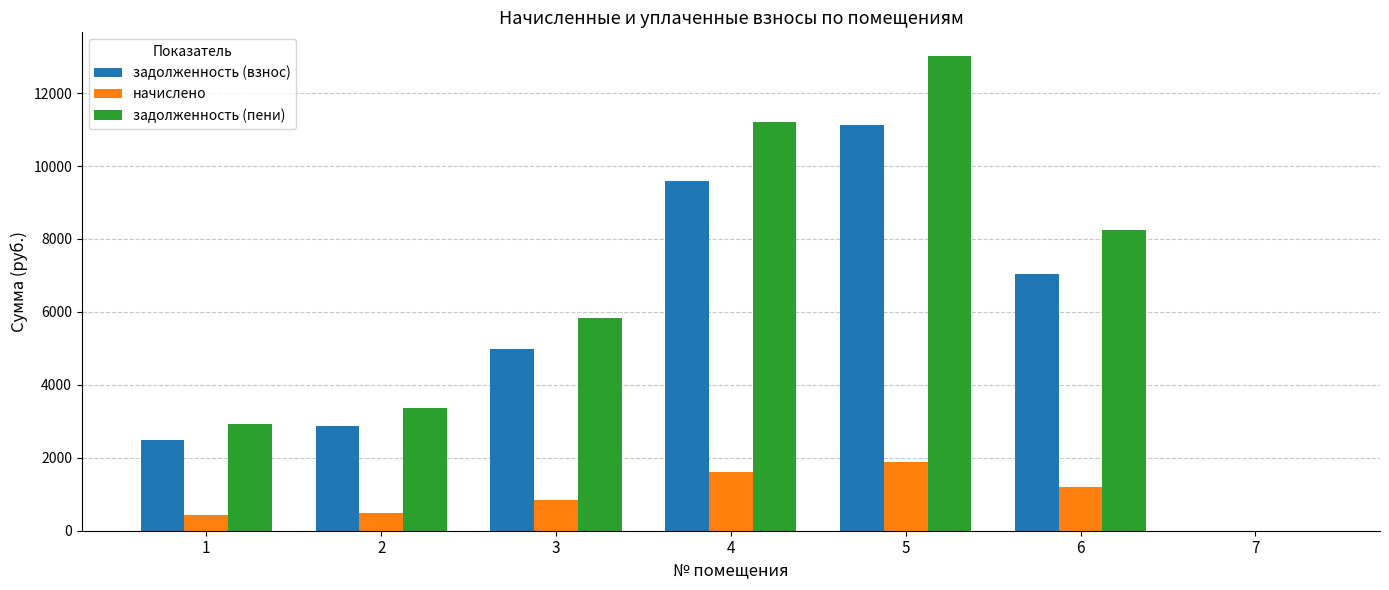

Which series has the widest spread of values?

задолженность (пени)